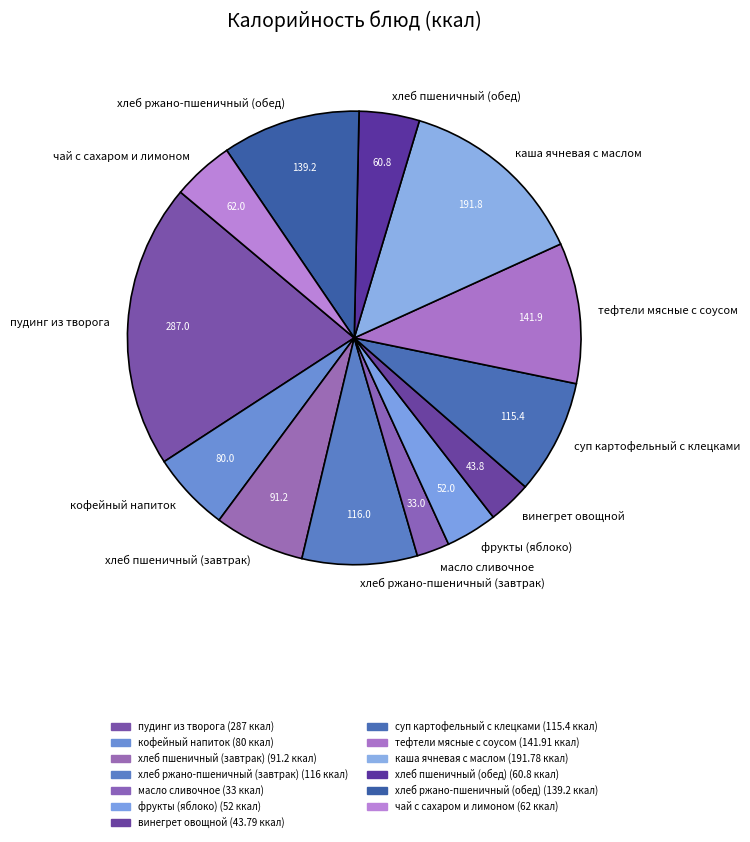

Is it true that хлеб ржано-пшеничный (завтрак) is 8% of the pie?

True